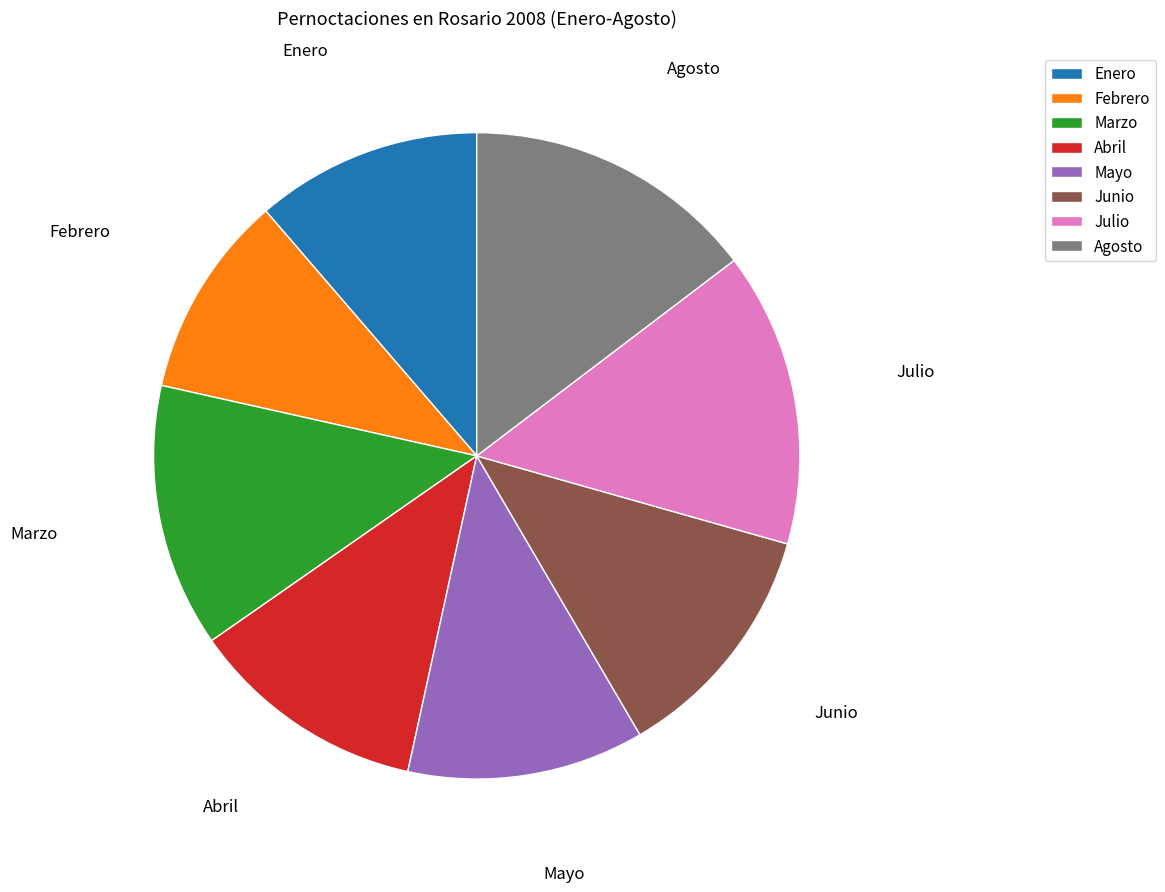

Count the number of slices in the pie.

8